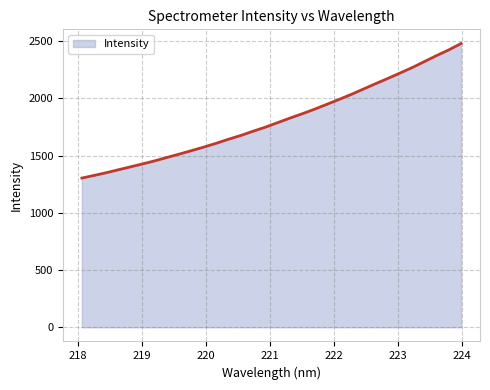

What is the greatest value displayed?

2479.3